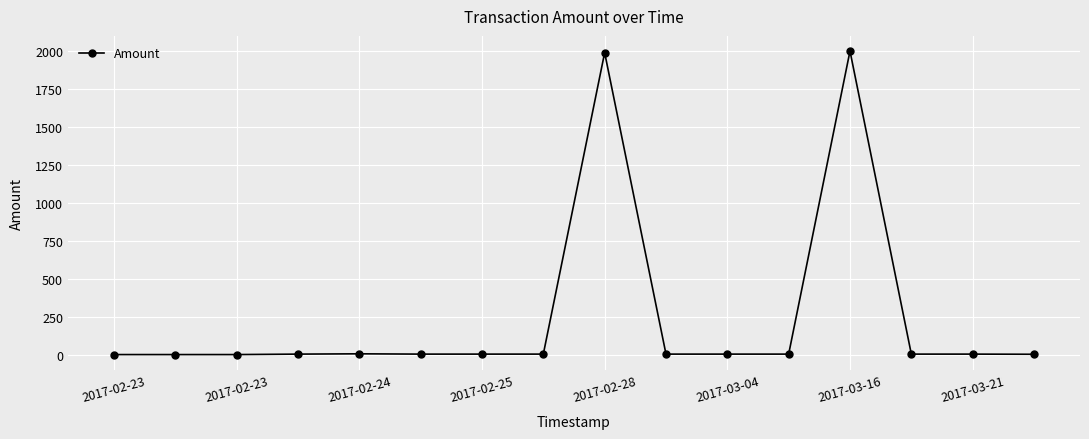

True or false: the data has more than 1 interior local peaks.

True